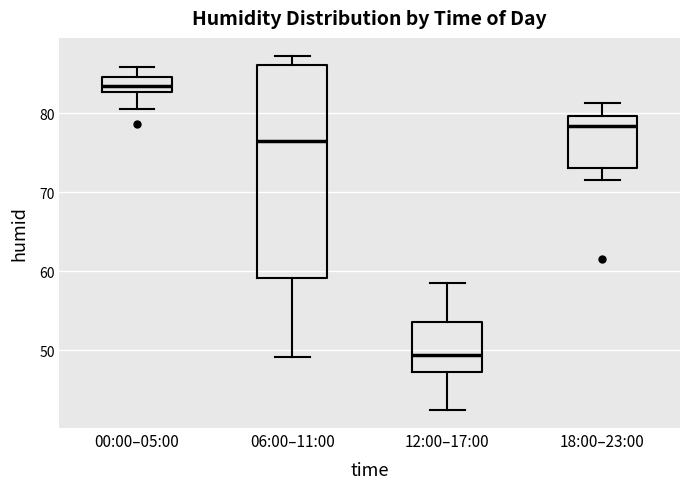

Which box is the tallest, from its lower edge to its upper edge?

06:00–11:00